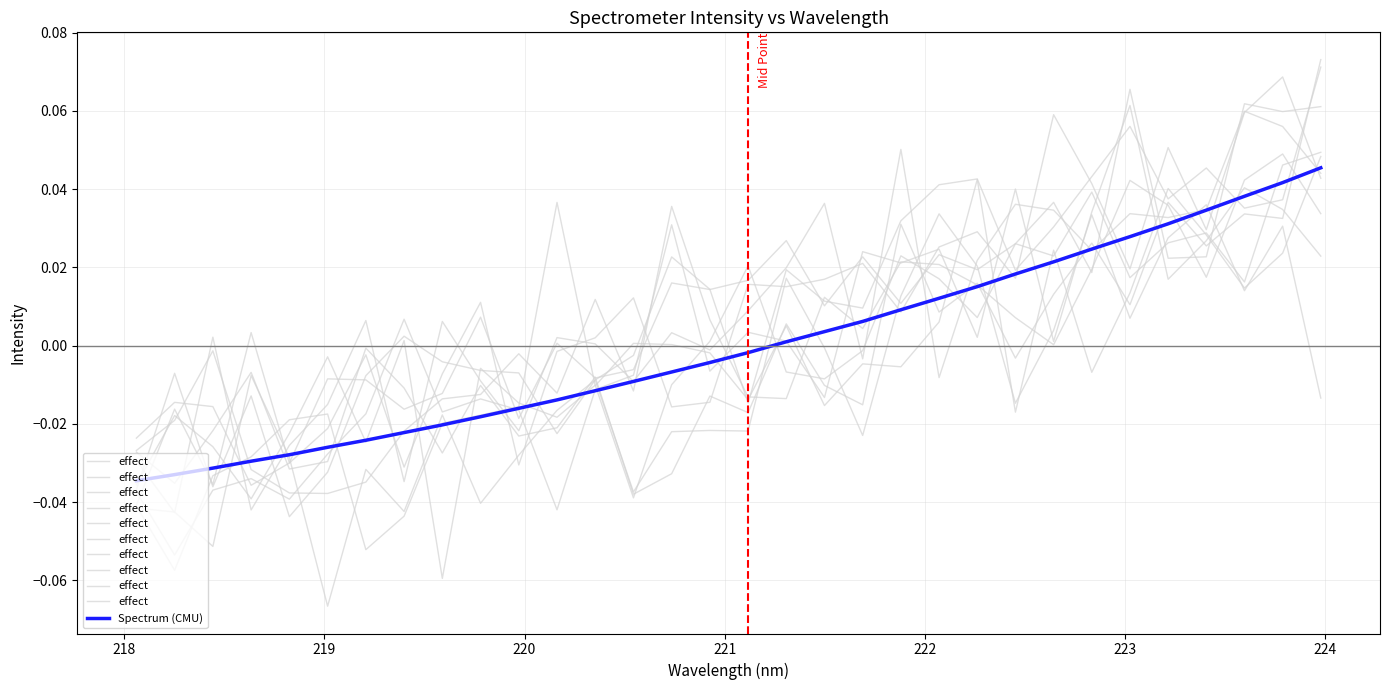

How many data points in Spectrum (CMU) are above 0?

15